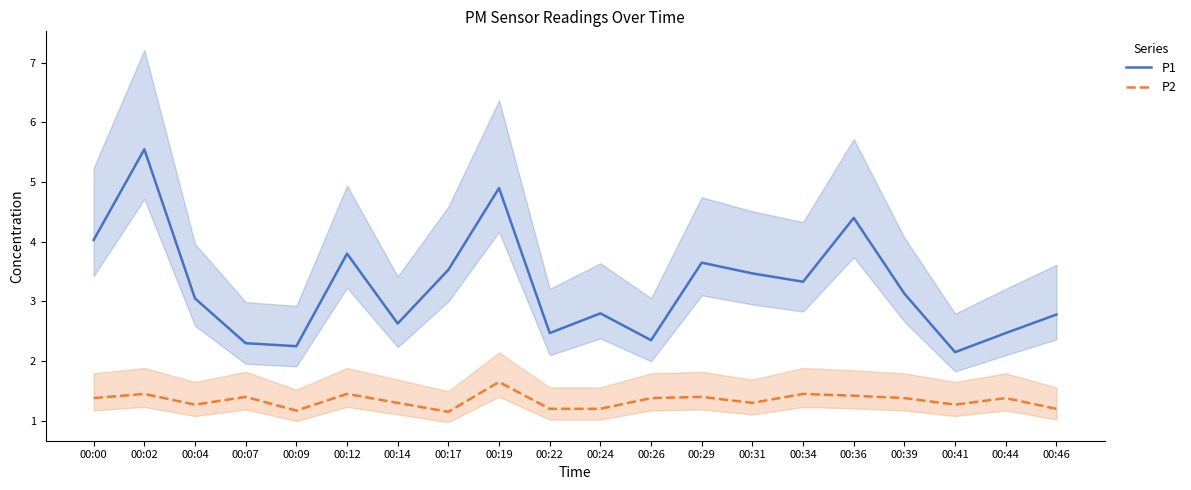

How many interior local valleys does the P1 series have?

6